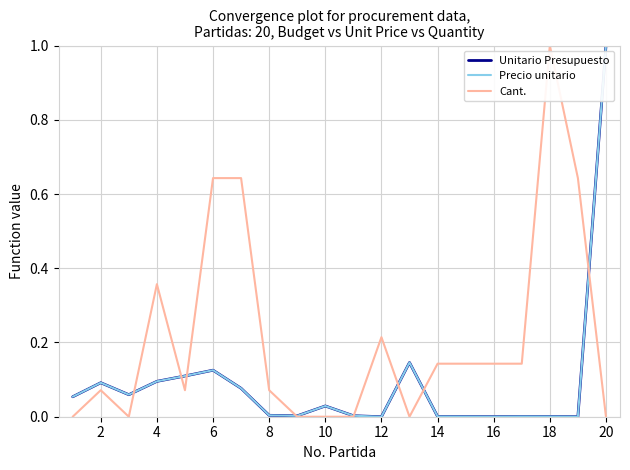

Is this an area chart (filled region under the line)?

No